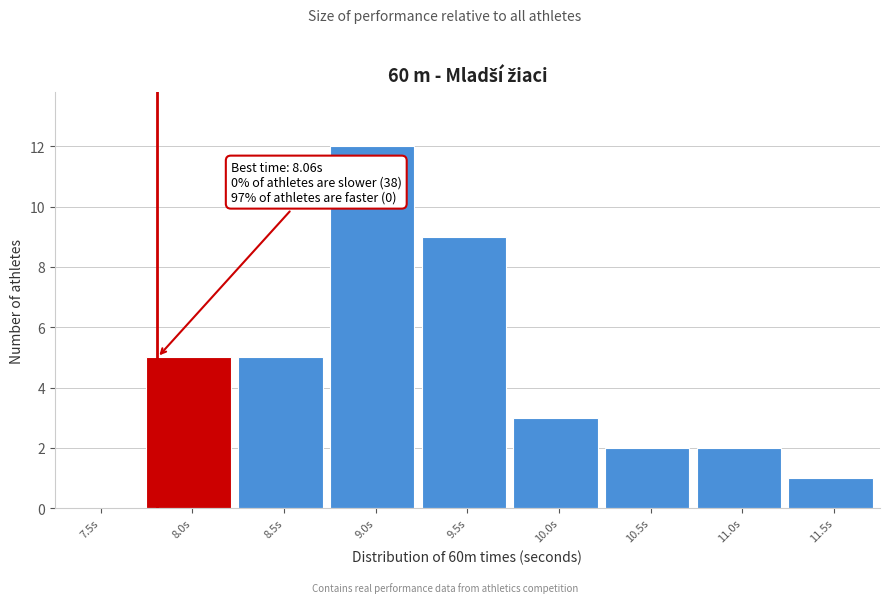

Reading left to right, transcribe all the data shown in this chart.

7.5s=0	8.0s=5	8.5s=5	9.0s=12	9.5s=9	10.0s=3	10.5s=2	11.0s=2	11.5s=1